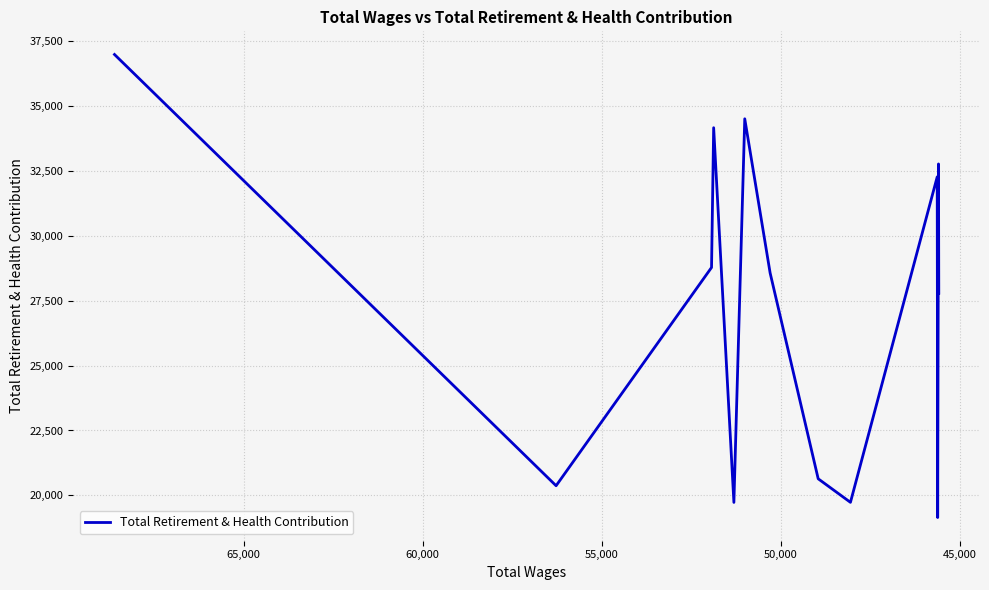

How many lines are shown in the chart?

1